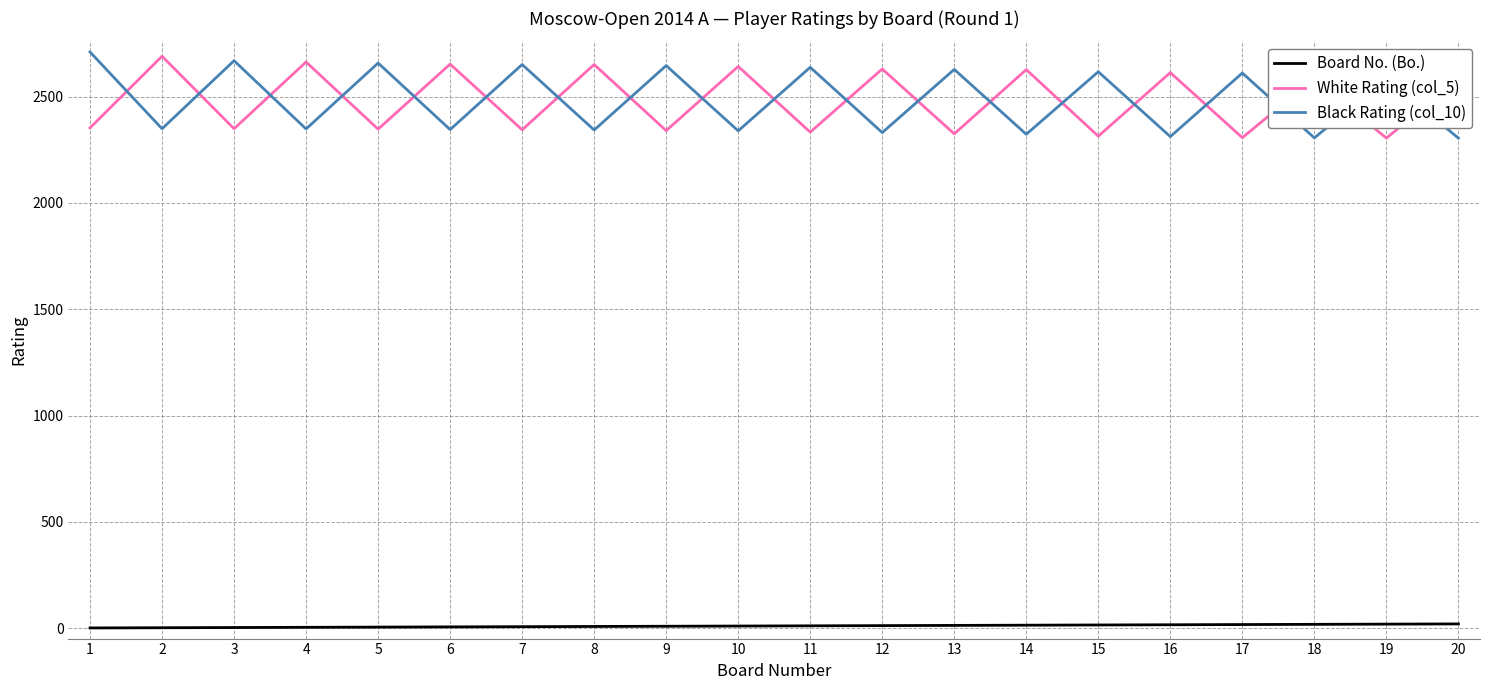

In Black Rating (col_10), how many points are lower than both neighbors (excluding endpoints)?

9